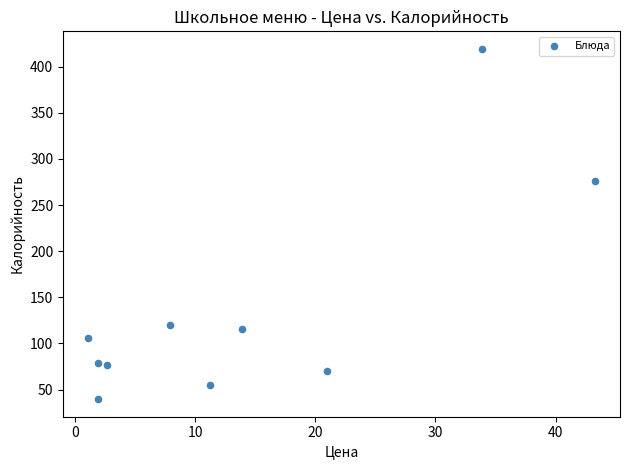

What Y value in the scatter plot is closest to 229?

276.3